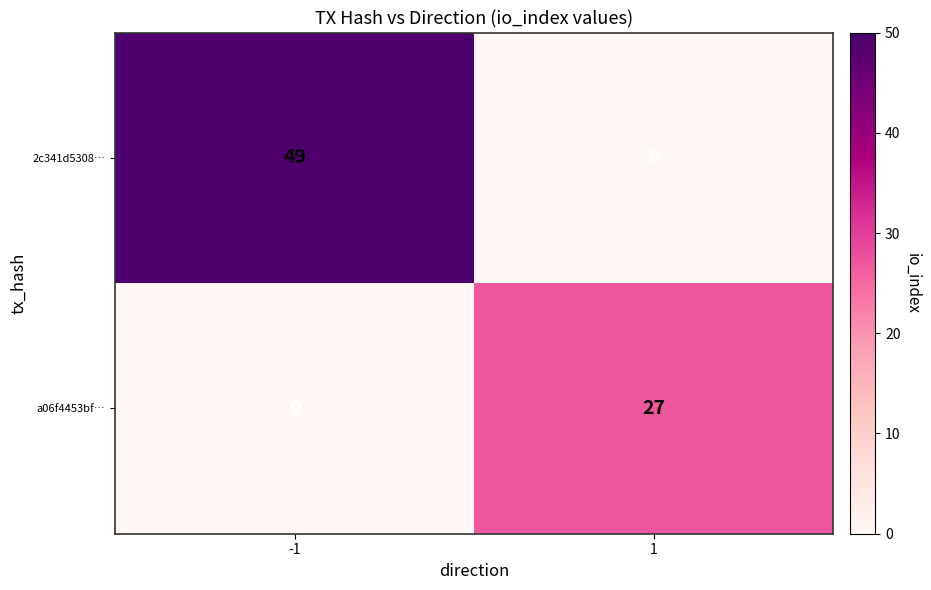

List the series in order of their overall mean, lowest first.

a06f4453bf…, 2c341d5308…